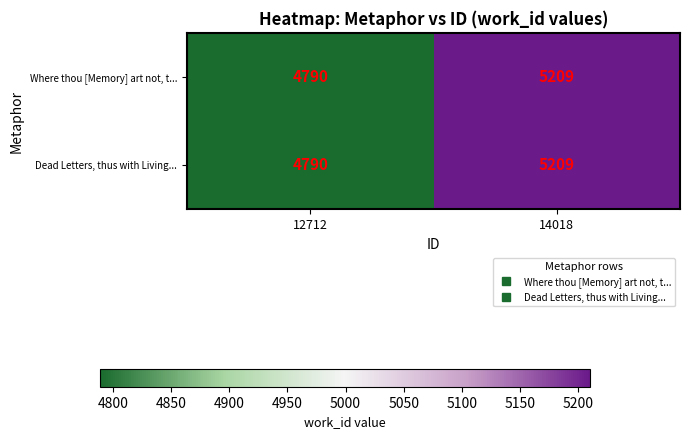

What is the sum of the Where thou [Memory] art not, t... values at 14018 and 12712?

9999